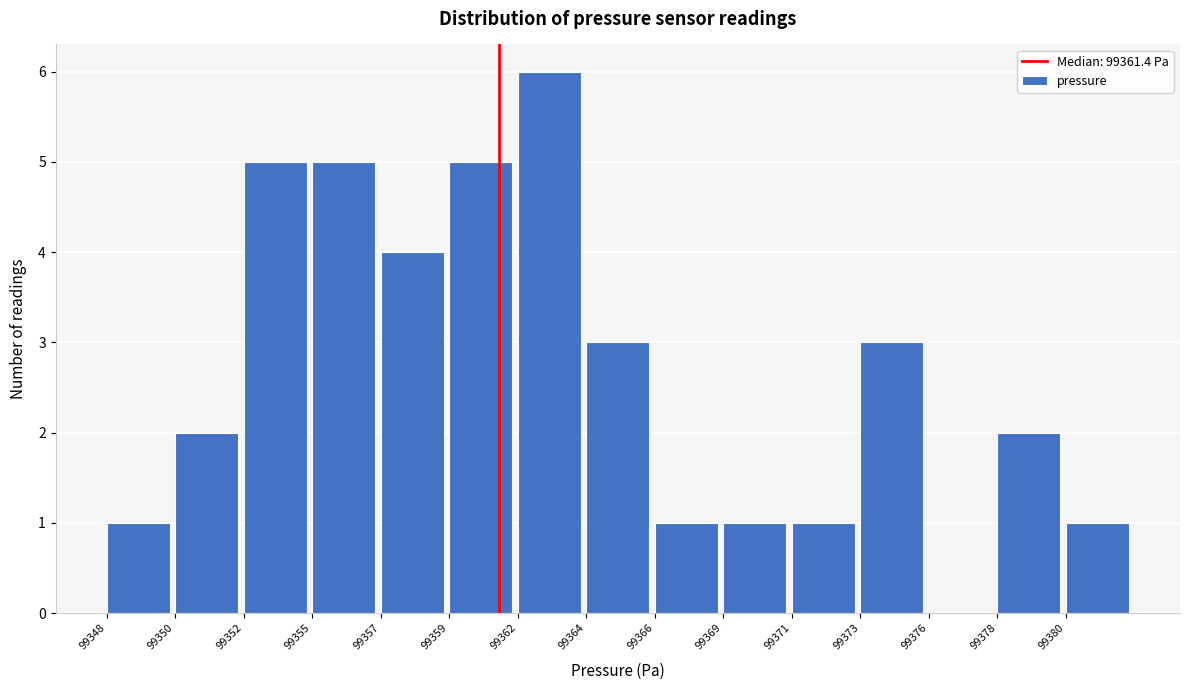

Reading left to right, extract all data points from this chart.

99348=1	99350=2	99352=5	99355=5	99357=4	99359=5	99362=6	99364=3	99366=1	99369=1	99371=1	99373=3	99376=0	99378=2	99380=1